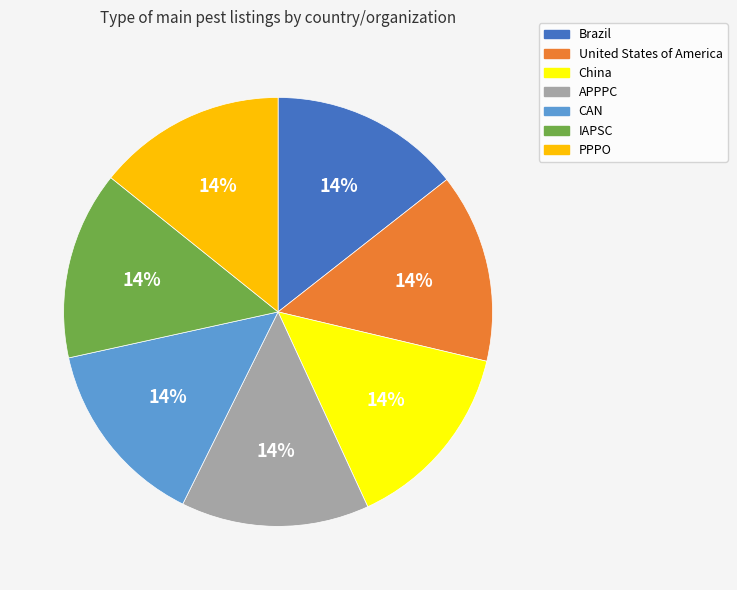

Is the sum of China and IAPSC greater than half?

No